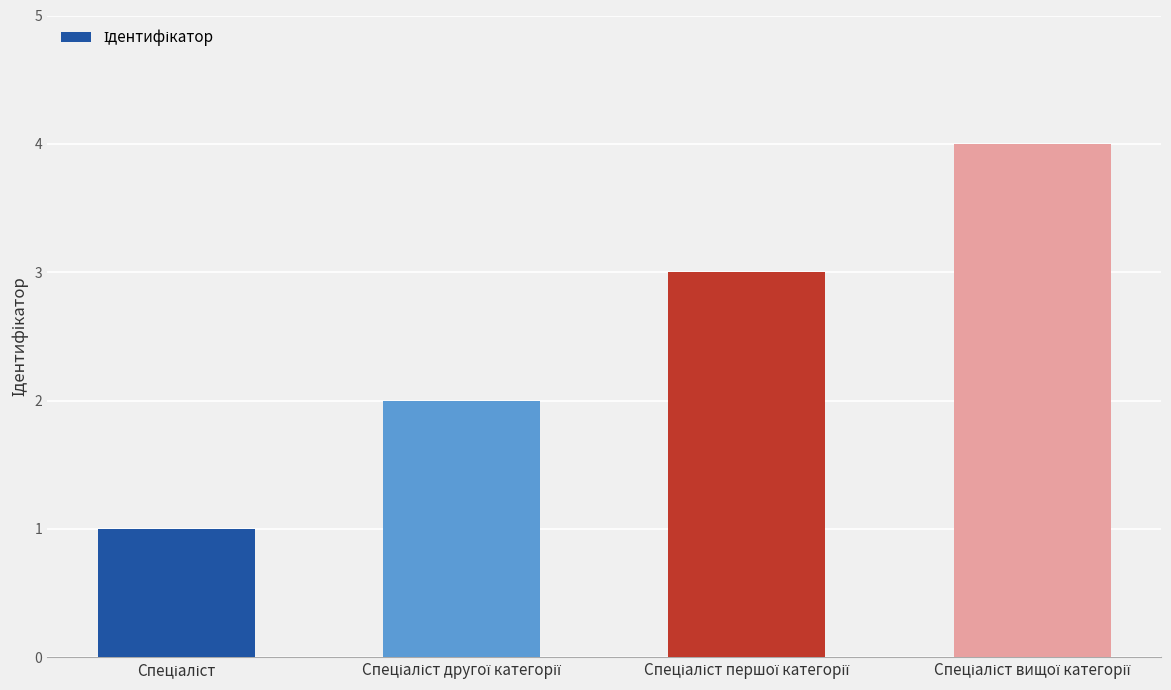

What is the difference between the maximum and minimum values?

3